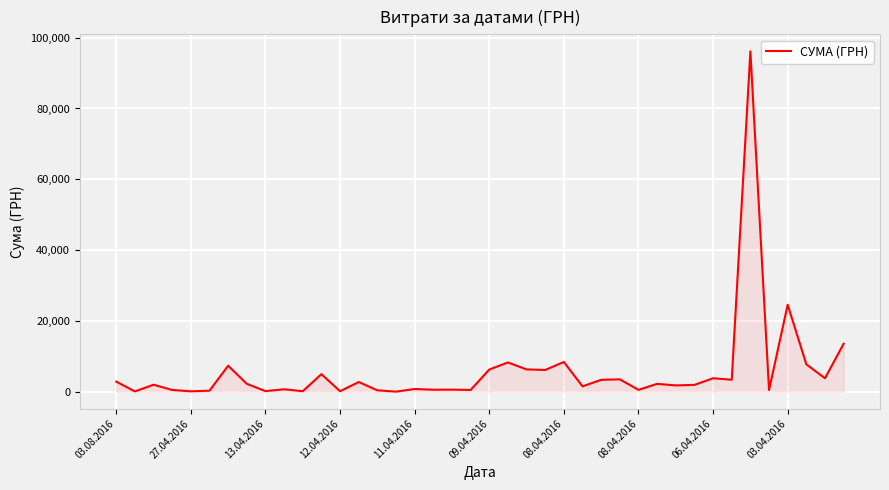

How many values are below 2222?

20